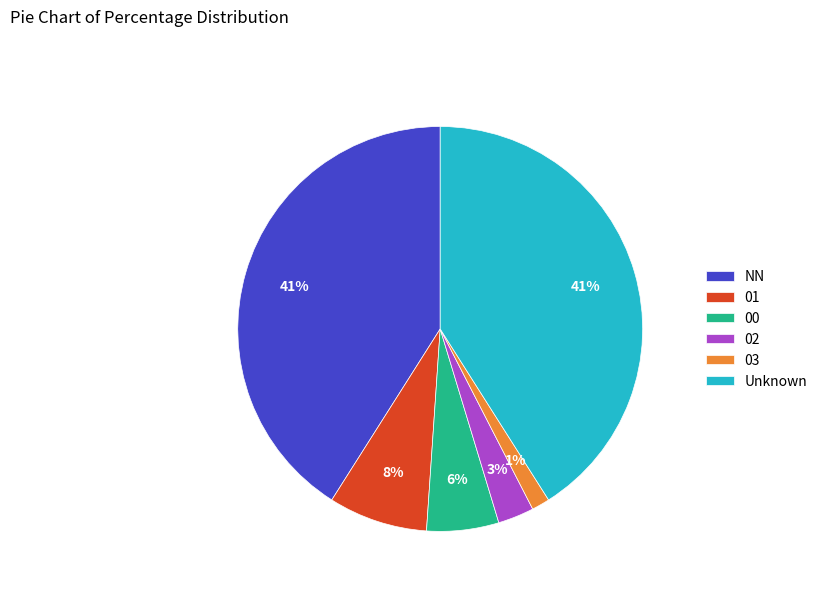

To the nearest percent, what percentage of the pie is 00?

6%